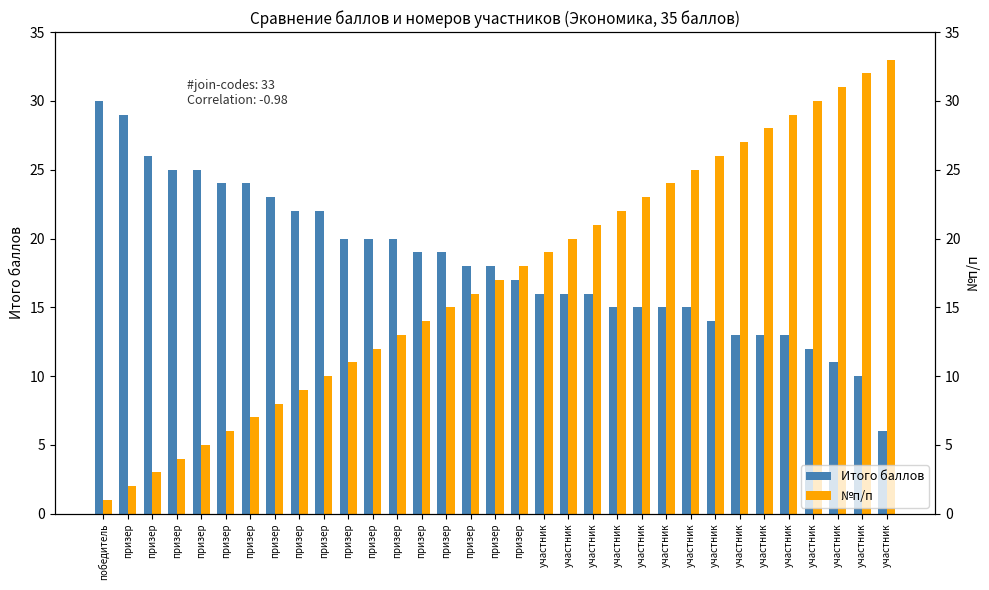

Reading left to right, what are all the values shown in this chart?

Итого баллов: 30	29	26	25	25	24	24	23	22	22	20	20	20	19	19	18	18	17	16	16	16	15	15	15	15	14	13	13	13	12	11	10	6
№п/п: 1	2	3	4	5	6	7	8	9	10	11	12	13	14	15	16	17	18	19	20	21	22	23	24	25	26	27	28	29	30	31	32	33